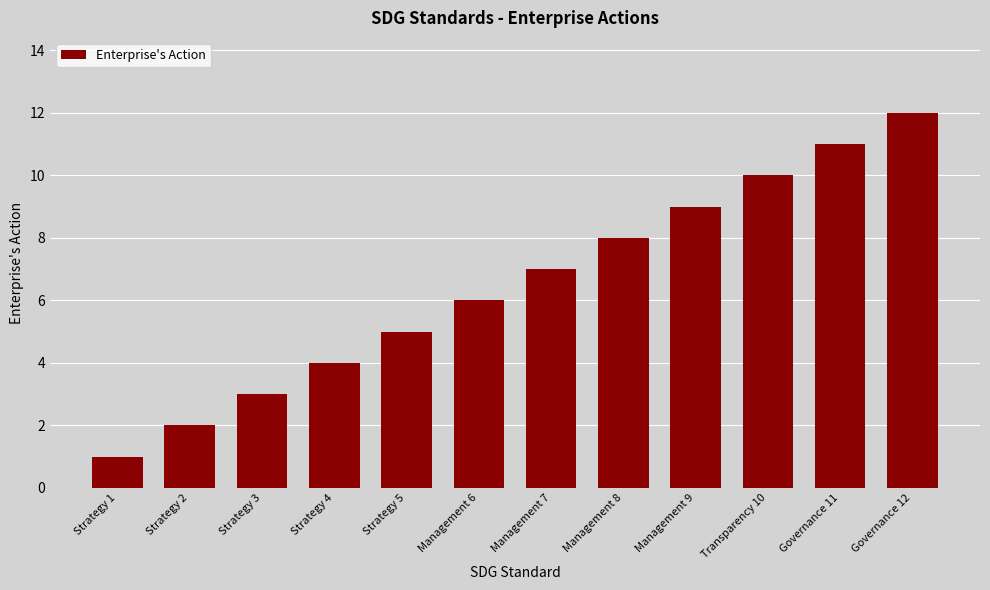

What is the greatest value displayed?

12